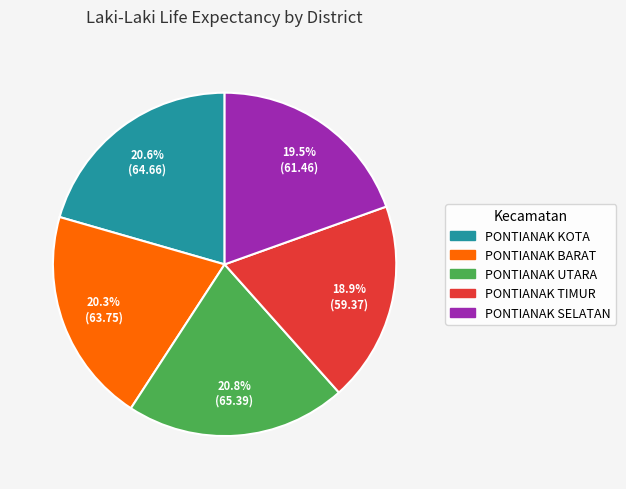

What is the smallest slice in the pie chart?

PONTIANAK TIMUR